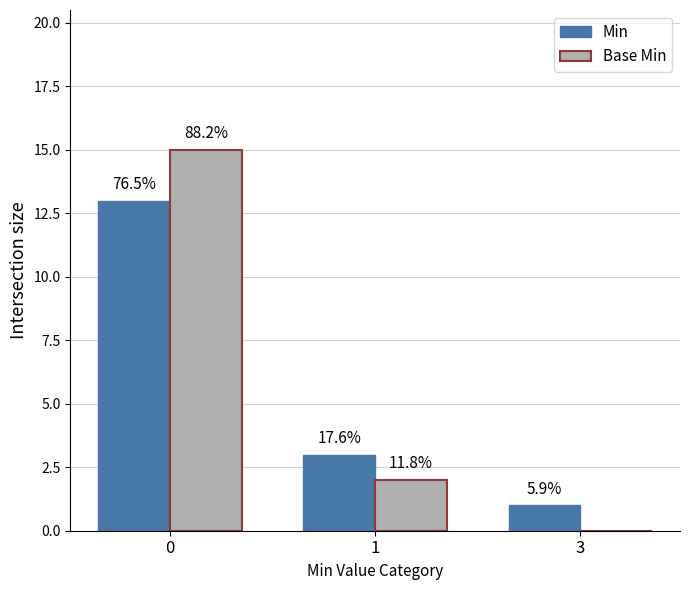

What are all the series names shown in the legend?

Min, Base Min